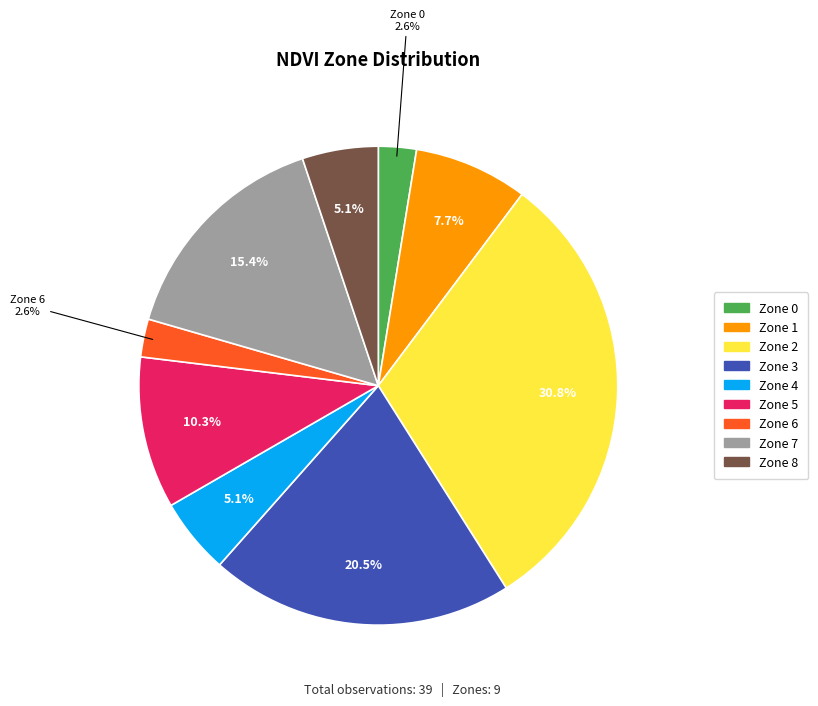

Does any single category account for the majority?

No